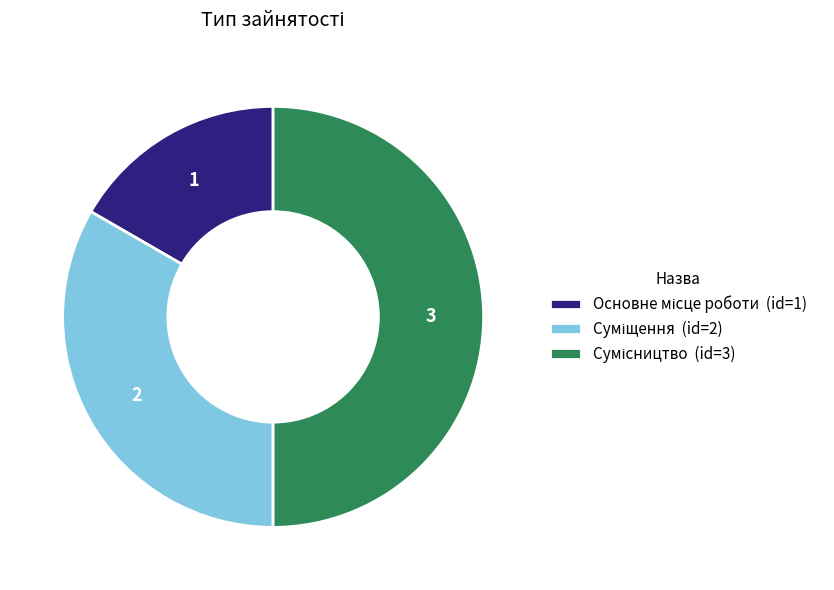

Is it true that Основне місце роботи is 17% of the pie?

True